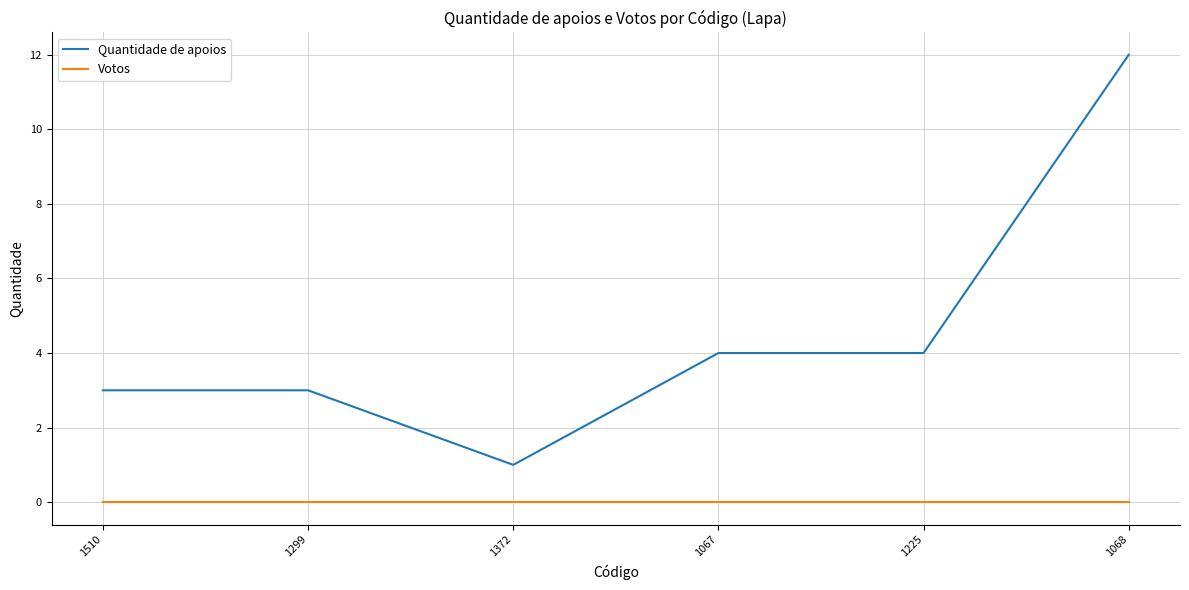

Which series has the largest total across all categories?

Quantidade de apoios